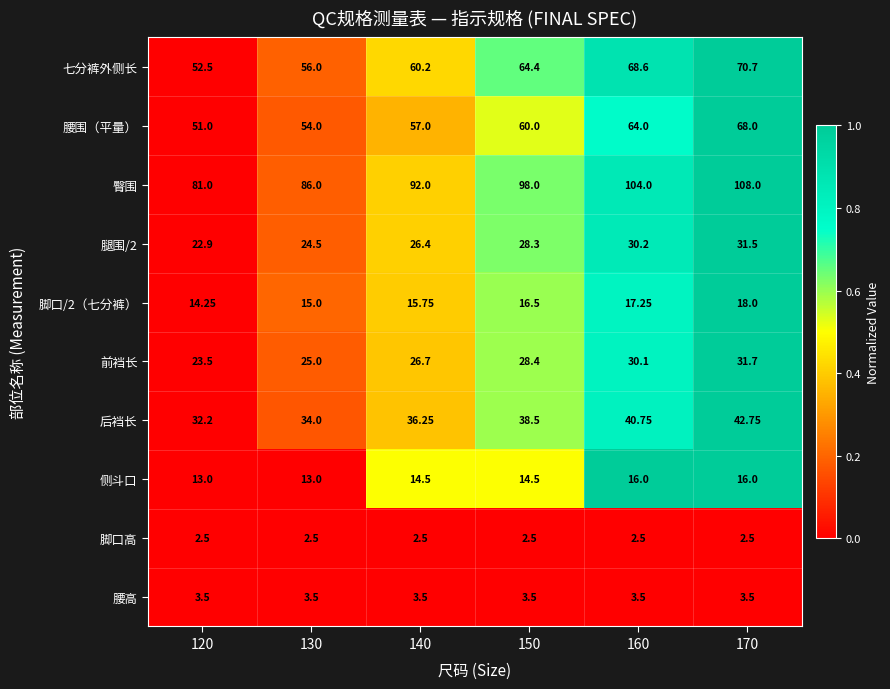

Is the value of 腿围/2 at 120 greater than the value of 臀围 at 170?

No